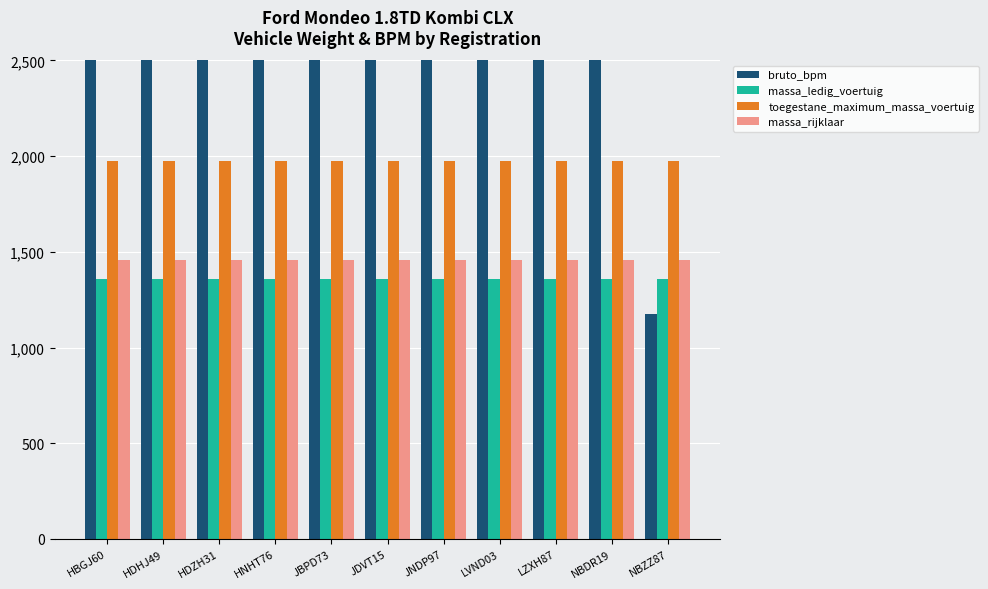

Rank the categories by bruto_bpm value from highest to lowest.

HBGJ60, HNHT76, JDVT15, HDZH31, NBDR19, JBPD73, HDHJ49, JNDP97, LVND03, LZXH87, NBZZ87